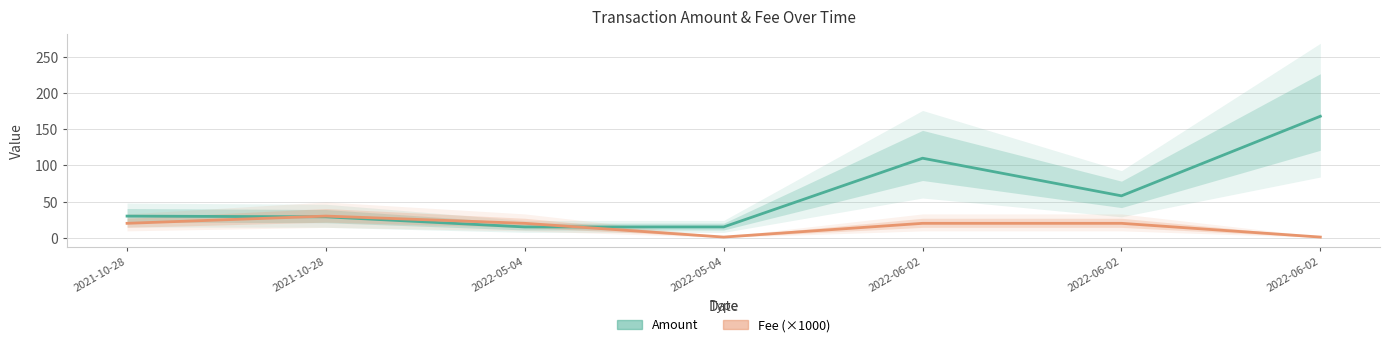

Does the chart display data point markers on the line(s)?

No